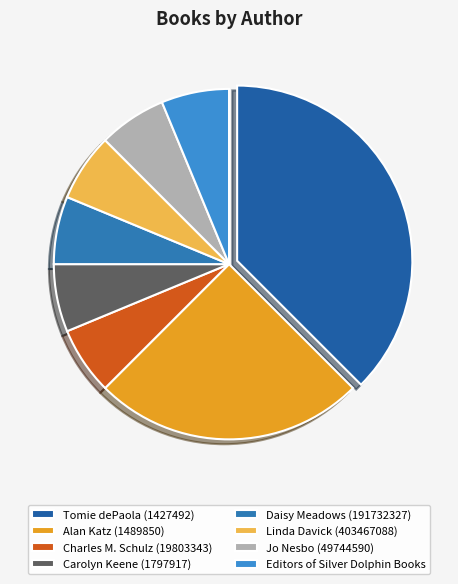

How many segments does this pie chart have?

8